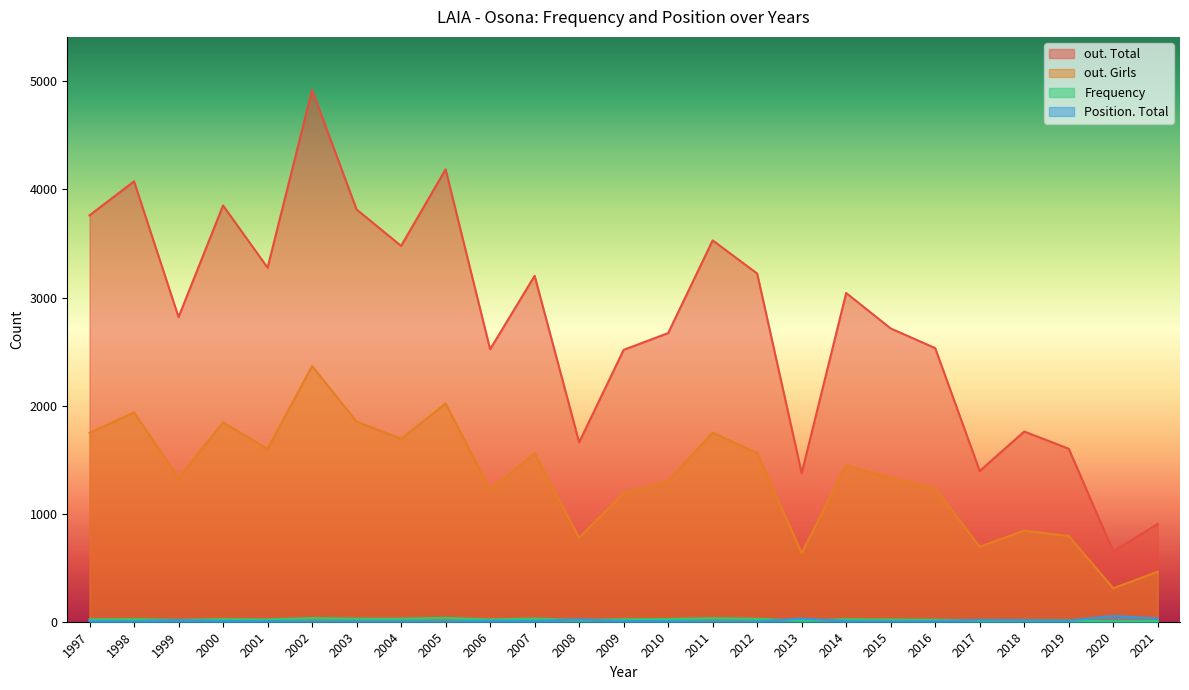

Reading left to right, extract all data points from this chart.

out. Total: 1997=3761	1998=4075	1999=2819	2000=3852	2001=3276	2002=4920	2003=3815	2004=3478	2005=4186	2006=2521	2007=3201	2008=1660	2009=2516	2010=2671	2011=3529	2012=3222	2013=1374	2014=3042	2015=2714	2016=2532	2017=1395	2018=1760	2019=1601	2020=651	2021=906
out. Girls: 1997=1747	1998=1937	1999=1330	2000=1845	2001=1599	2002=2366	2003=1852	2004=1693	2005=2019	2006=1222	2007=1557	2008=778	2009=1189	2010=1301	2011=1750	2012=1559	2013=637	2014=1447	2015=1332	2016=1235	2017=694	2018=844	2019=793	2020=310	2021=463
Frequency: 1997=22	1998=24	1999=17	2000=24	2001=21	2002=34	2003=28	2004=28	2005=36	2006=21	2007=29	2008=16	2009=23	2010=25	2011=33	2012=27	2013=10	2014=23	2015=20	2016=18	2017=10	2018=12	2019=11	2020=4	2021=6
Position. Total: 1997=7	1998=4	1999=15	2000=6	2001=6	2002=2	2003=3	2004=3	2005=2	2006=9	2007=6	2008=23	2009=6	2010=6	2011=1	2012=2	2013=30	2014=6	2015=3	2016=5	2017=17	2018=14	2019=10	2020=54	2021=29